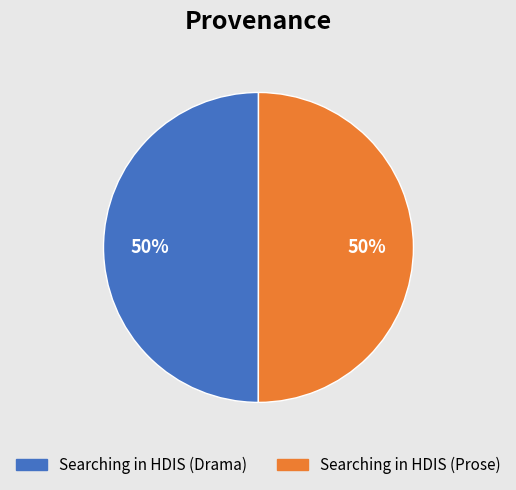

Do Searching in HDIS (Prose) and Searching in HDIS (Drama) together represent more than half of the pie?

Yes